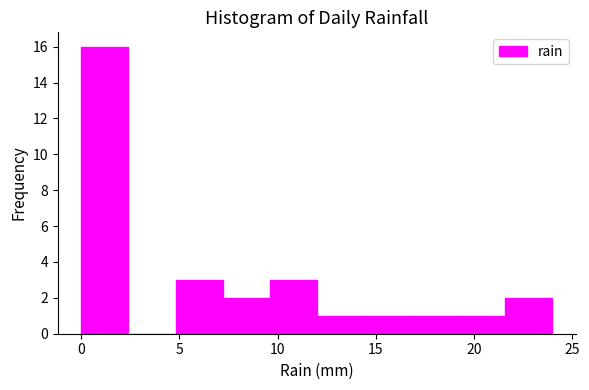

Reading left to right, transcribe this chart: for each bar, give the range it covers on the x-axis and its height. Neither the bar edges nor the heights are printed on the chart, so give them approximately, as read against the axes.

0.0 to 2.4: 16
2.4 to 4.8: 0
4.8 to 7.2: 3
7.2 to 9.6: 2
9.6 to 12.0: 3
12.0 to 14.4: 1
14.4 to 16.8: 1
16.8 to 19.2: 1
19.2 to 21.6: 1
21.6 to 24.0: 2